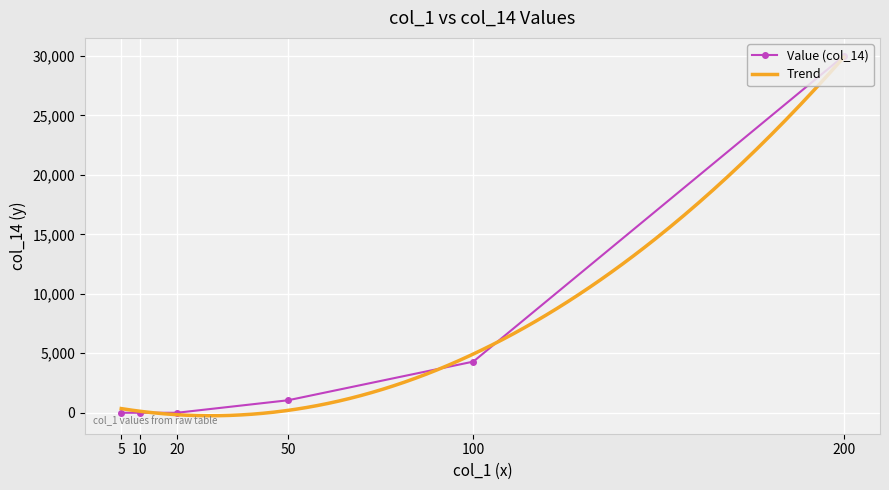

Between 100 and 10, which is larger?

100